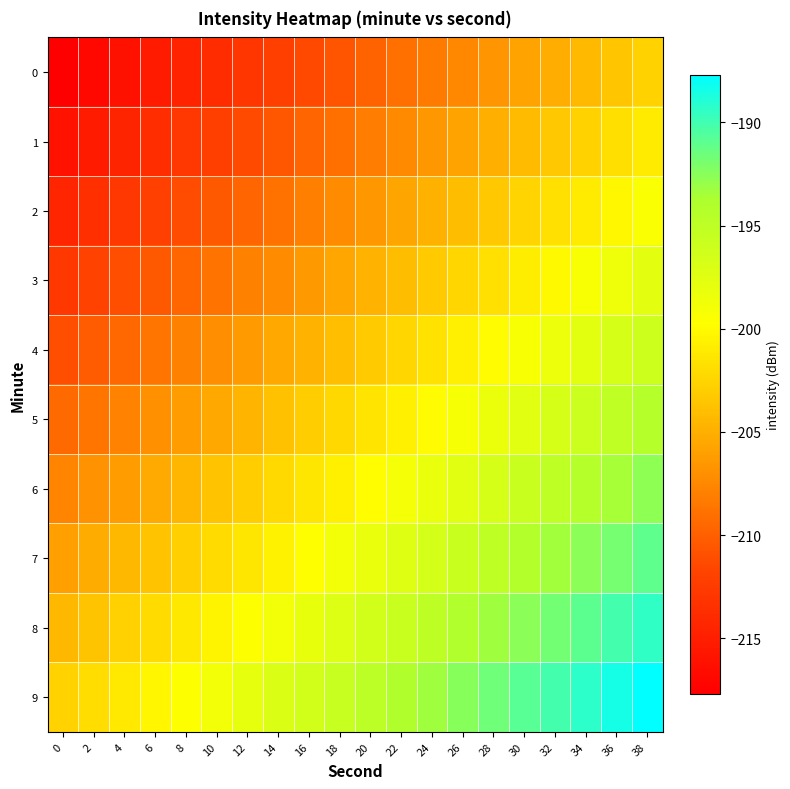

Count the number of data series in this chart.

10